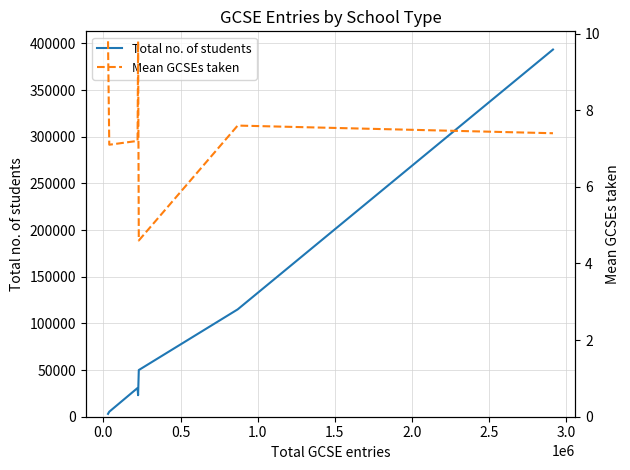

True or false: Total no. of students has a value of 65031.9 at 2.0.

False